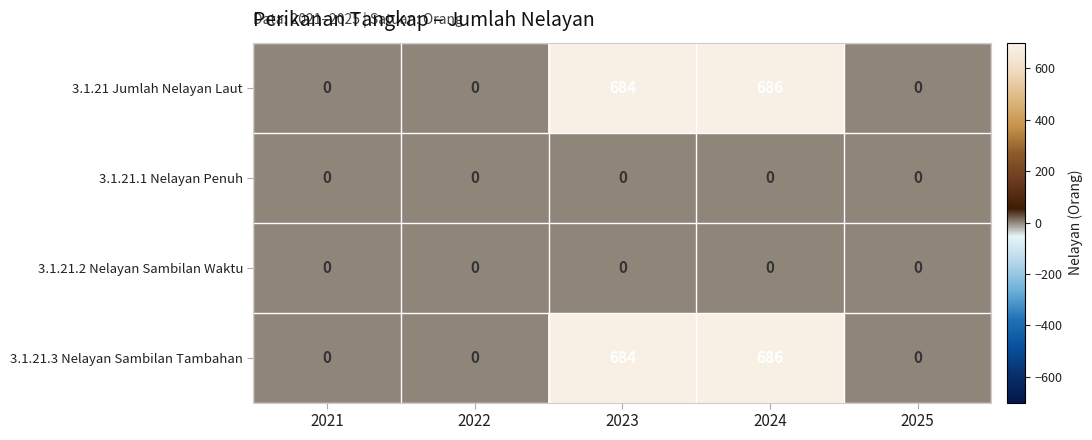

Reading left to right, list all the values displayed in this chart.

3.1.21 Jumlah Nelayan Laut: 0	0	684	686	0
3.1.21.1 Nelayan Penuh: 0	0	0	0	0
3.1.21.2 Nelayan Sambilan Waktu: 0	0	0	0	0
3.1.21.3 Nelayan Sambilan Tambahan: 0	0	684	686	0